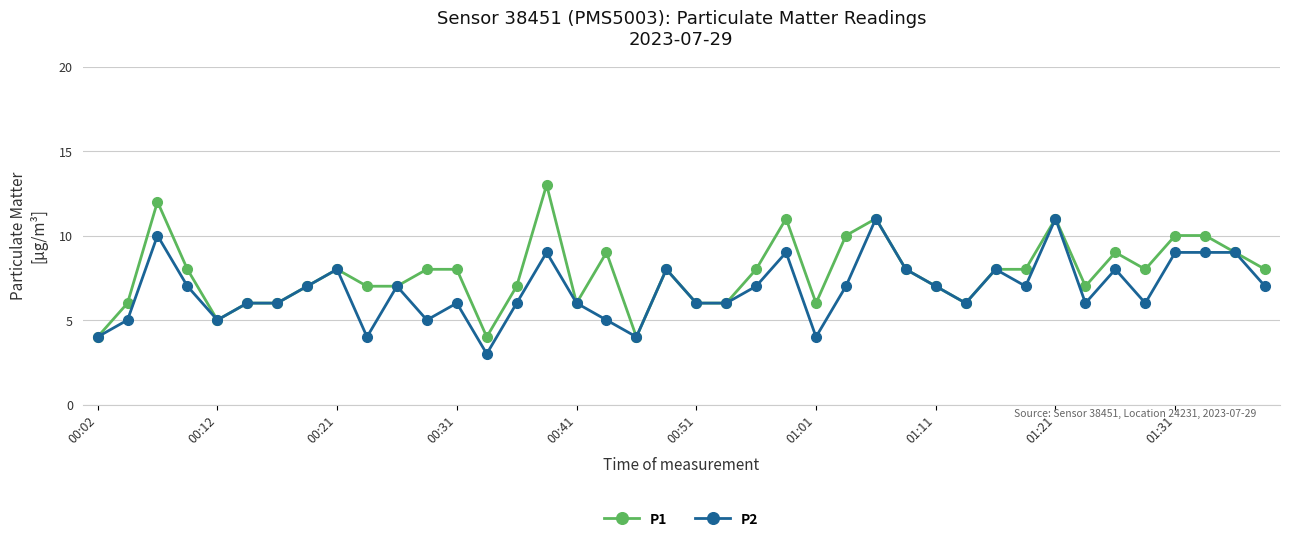

How many data points does each series have?

40